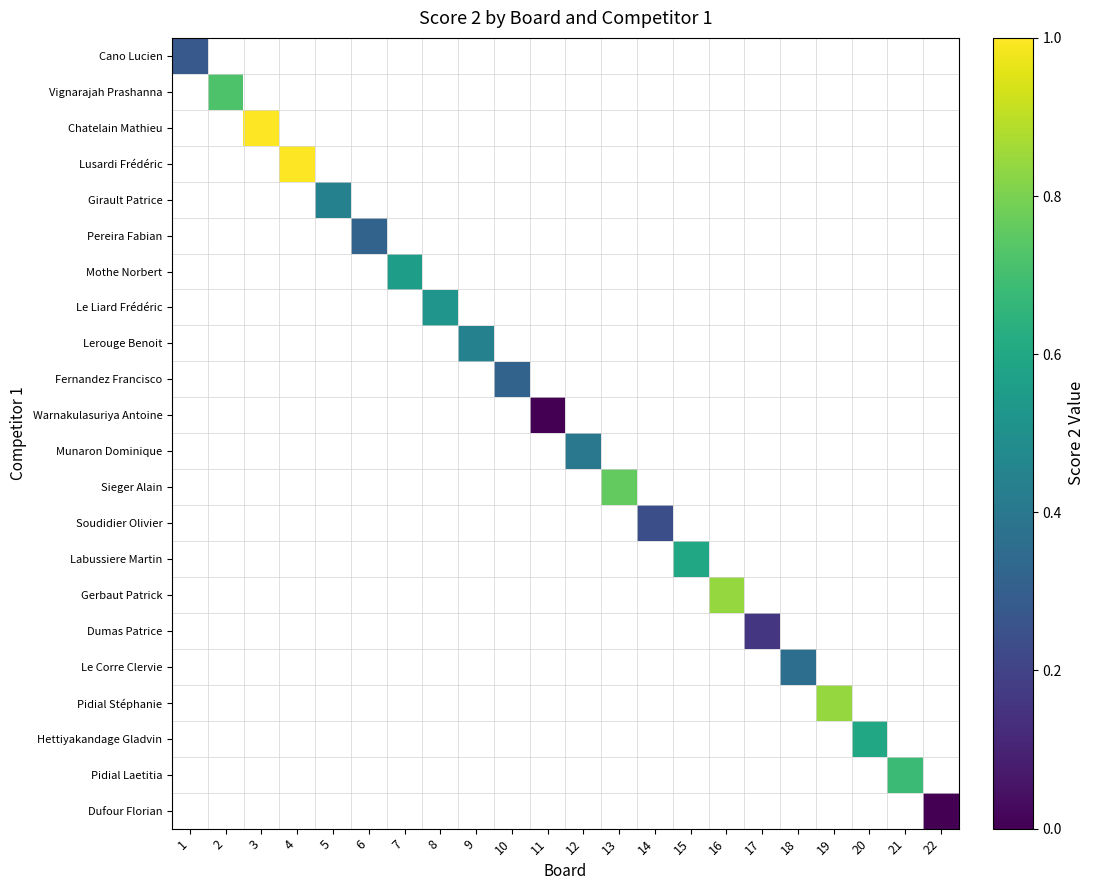

Is the value of Hettiyakandage Gladvin at 21 greater than the value of Vignarajah Prashanna at 18?

No